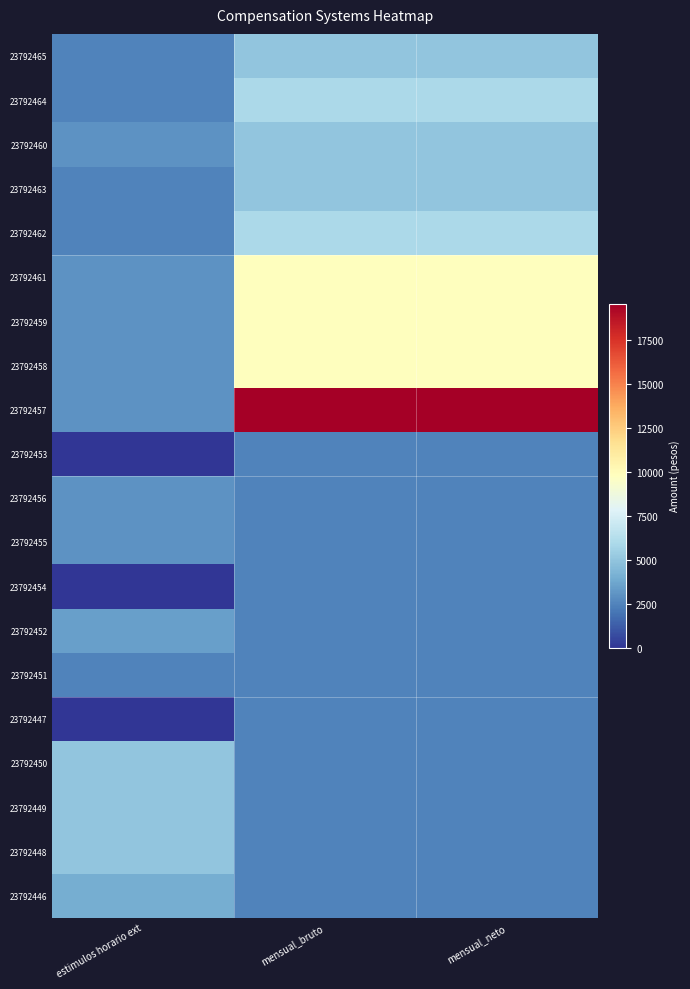

Reading left to right, transcribe all the data shown in this chart.

23792465: estimulos horario ext=2500	mensual_bruto=5000	mensual_neto=5000
23792464: estimulos horario ext=2500	mensual_bruto=5950	mensual_neto=5950
23792460: estimulos horario ext=3000	mensual_bruto=5000	mensual_neto=5000
23792463: estimulos horario ext=2500	mensual_bruto=5000	mensual_neto=5000
23792462: estimulos horario ext=2500	mensual_bruto=5950	mensual_neto=5950
23792461: estimulos horario ext=3000	mensual_bruto=9800	mensual_neto=9800
23792459: estimulos horario ext=3000	mensual_bruto=9800	mensual_neto=9800
23792458: estimulos horario ext=3000	mensual_bruto=9800	mensual_neto=9800
23792457: estimulos horario ext=3000	mensual_bruto=19600	mensual_neto=19600
23792453: estimulos horario ext=0	mensual_bruto=2500	mensual_neto=2500
23792456: estimulos horario ext=3000	mensual_bruto=2500	mensual_neto=2500
23792455: estimulos horario ext=3000	mensual_bruto=2500	mensual_neto=2500
23792454: estimulos horario ext=0	mensual_bruto=2500	mensual_neto=2500
23792452: estimulos horario ext=3500	mensual_bruto=2500	mensual_neto=2500
23792451: estimulos horario ext=2500	mensual_bruto=2500	mensual_neto=2500
23792447: estimulos horario ext=0	mensual_bruto=2500	mensual_neto=2500
23792450: estimulos horario ext=5000	mensual_bruto=2500	mensual_neto=2500
23792449: estimulos horario ext=5000	mensual_bruto=2500	mensual_neto=2500
23792448: estimulos horario ext=5000	mensual_bruto=2500	mensual_neto=2500
23792446: estimulos horario ext=4000	mensual_bruto=2500	mensual_neto=2500